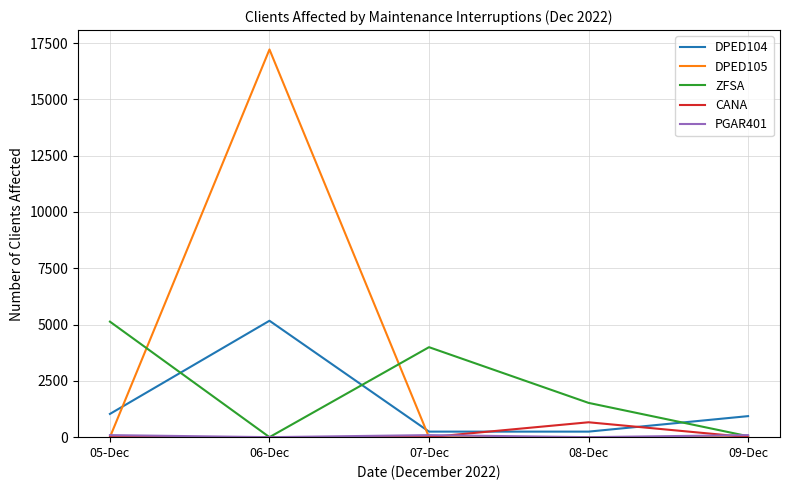

Where is the first local maximum for DPED104?

06-Dec